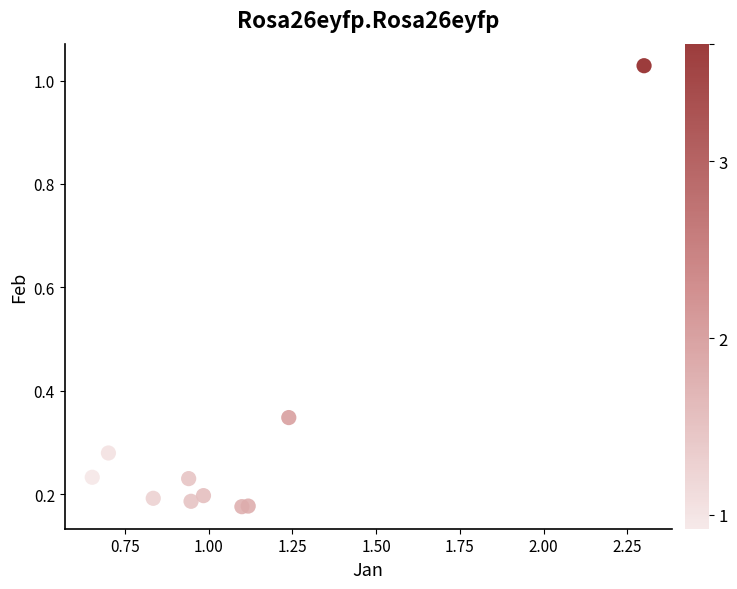

What is the range of X values (max minus min)?

1.6